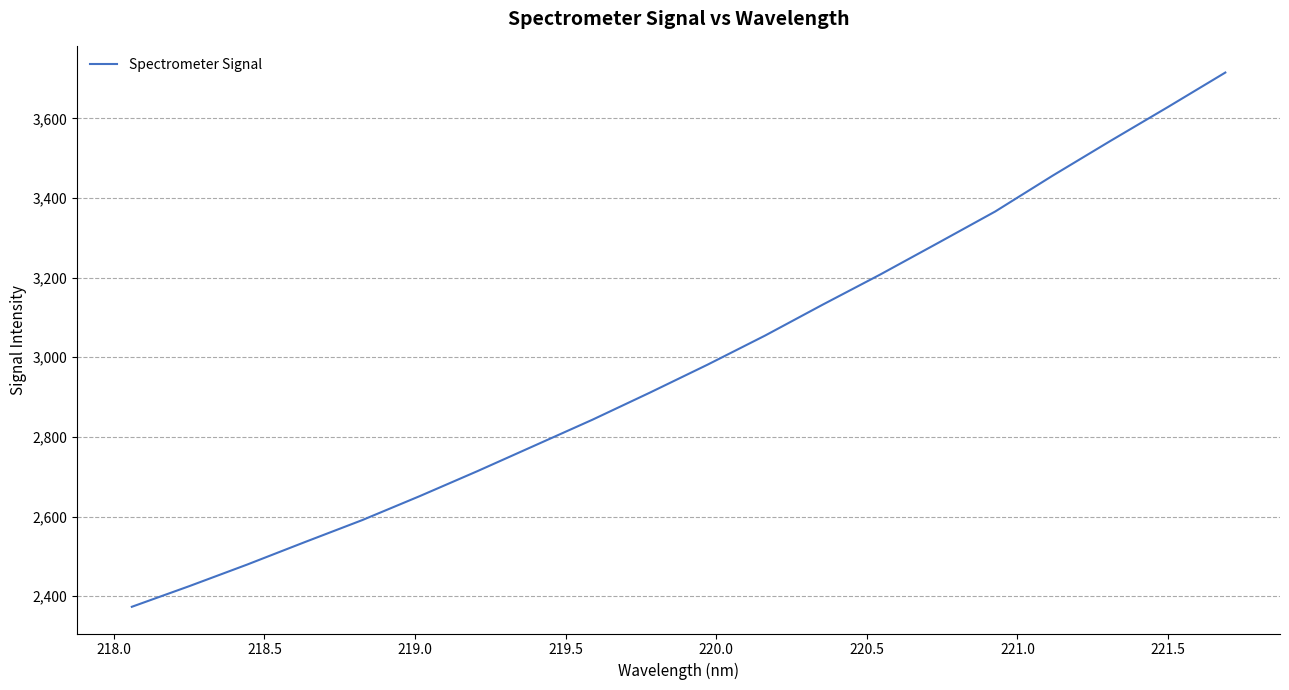

What is the difference between the maximum and minimum values?

1341.7